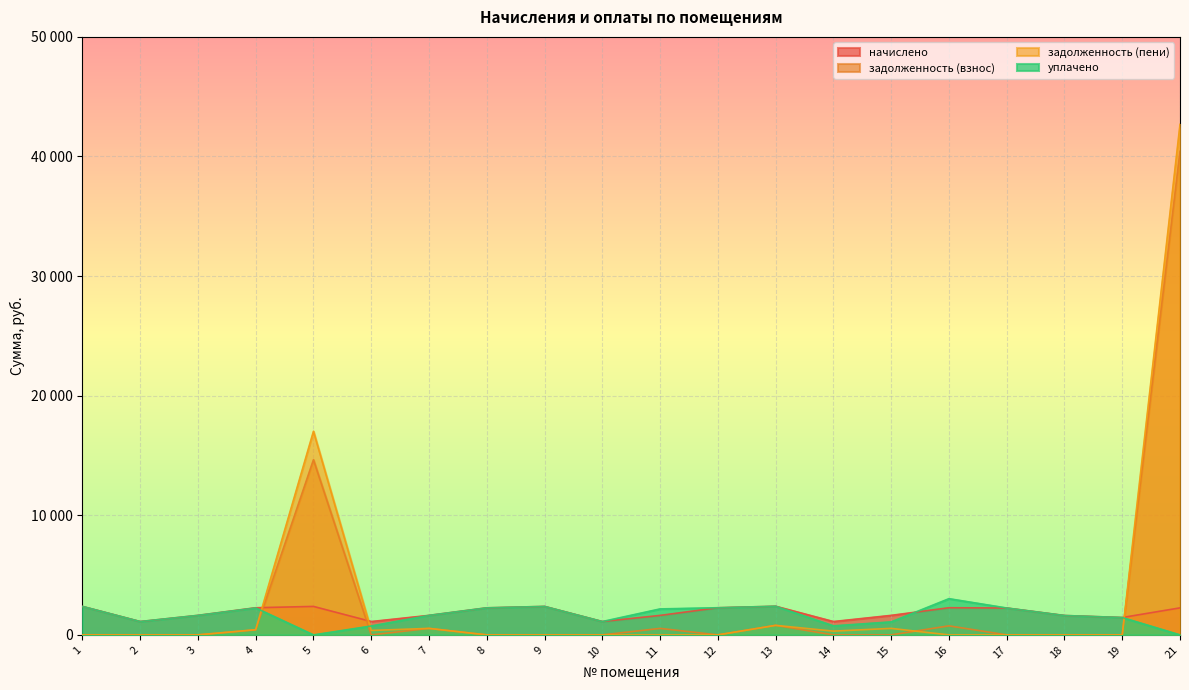

Reading right to left, transcribe all the data shown in this chart.

начислено: 2260.1	1452.7	1622.3	2249.1	2271.2	1633.3	1117.2	2396.6	2271.2	1629.7	1117.2	2381.8	2263.8	1633.3	1117.2	2381.8	2271.2	1633.3	1117.2	2381.8
задолженность (взнос): 40427.4	0.0	0.0	0.0	757.1	0.0	0.0	798.9	0.0	543.2	0.0	0.0	0.0	544.5	0.0	14645.2	420.8	0.0	0.0	0.0
задолженность (пени): 42687.5	0.0	0.0	0.0	0.0	544.5	315.4	798.9	0.0	0.0	0.0	0.0	0.0	544.5	372.4	17027.0	436.9	0.0	0.0	0.0
уплачено: 0.0	1452.7	1622.2	2249.1	3028.2	1088.9	755.6	2396.6	2271.2	2172.9	1117.2	2381.8	2263.8	1633.3	744.8	0.0	2255.1	1633.3	1117.2	2381.8